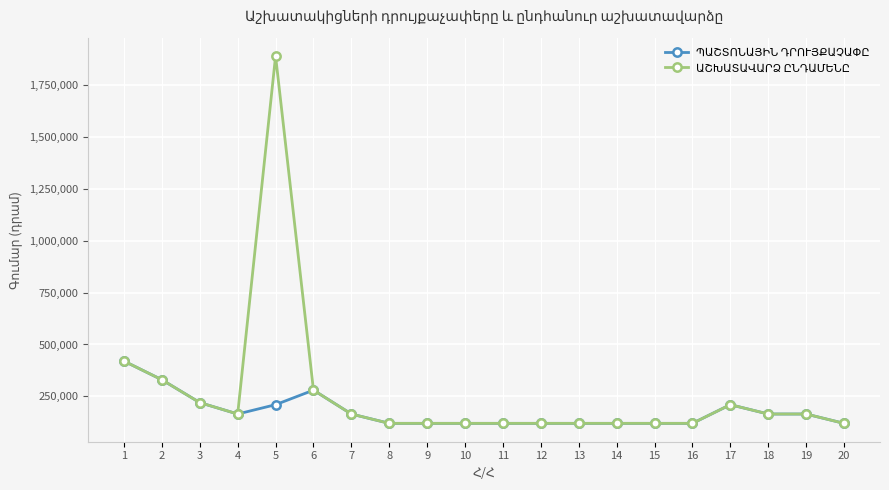

What is the total value across all series at 17?

420000